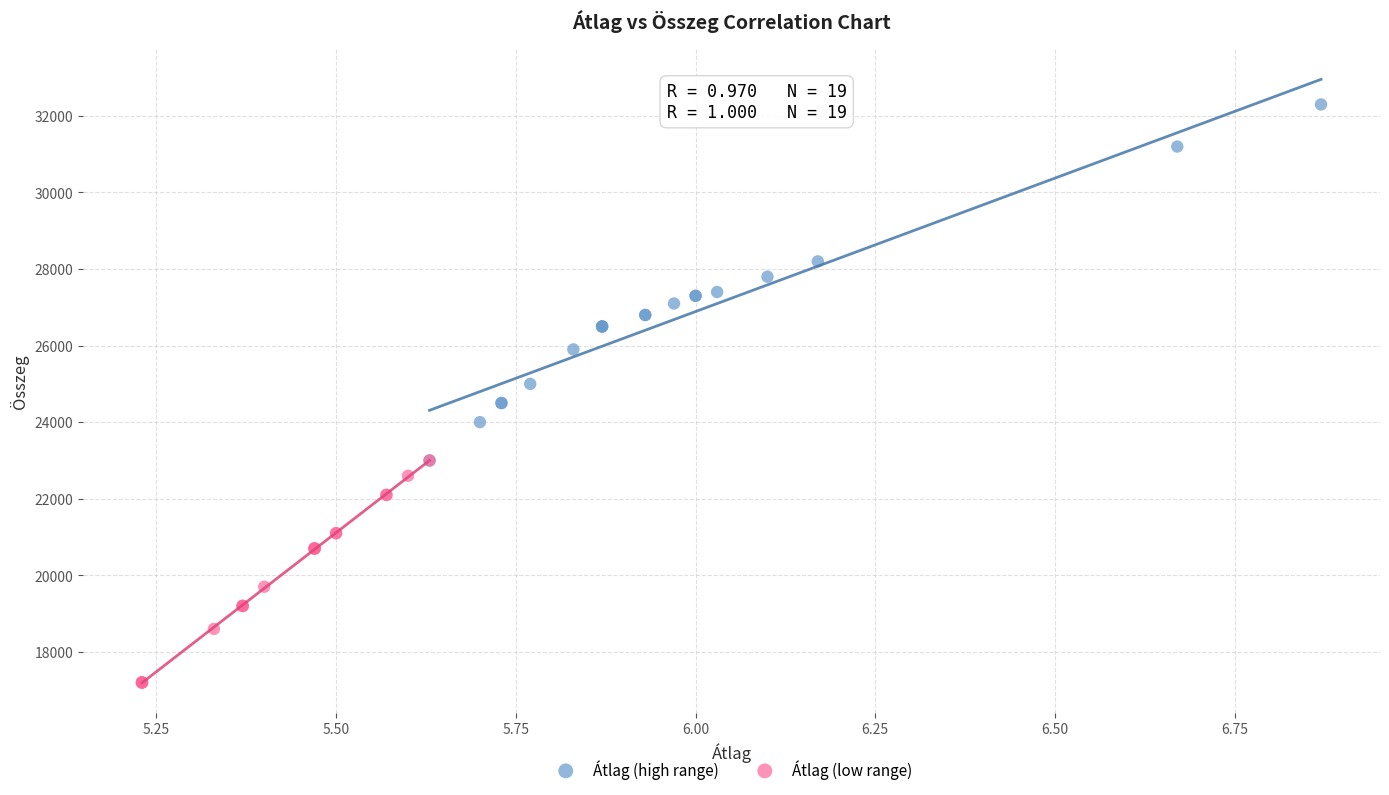

Which series has the largest Y range (max minus min)?

Átlag (high range)